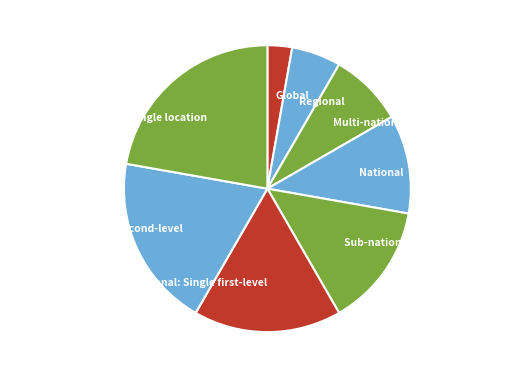

Is there any slice that represents more than half of the pie?

No